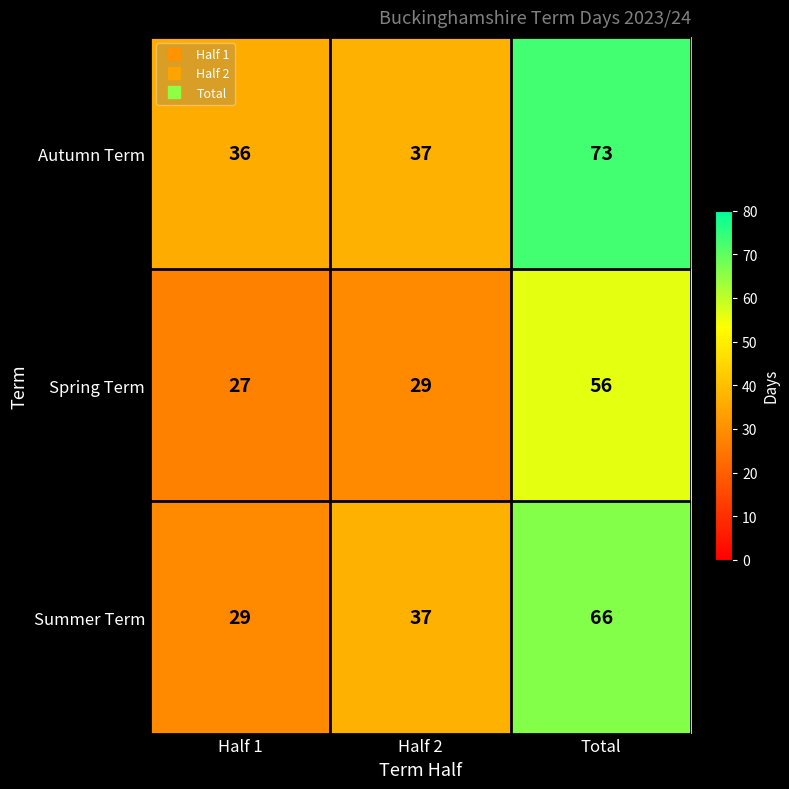

Rank the series by their maximum value, from lowest to highest.

Spring Term, Summer Term, Autumn Term